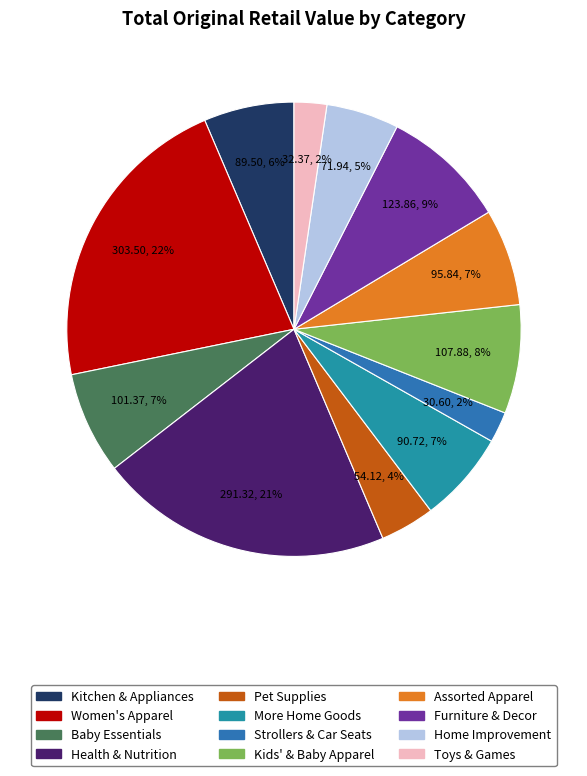

Count the number of slices in the pie.

12